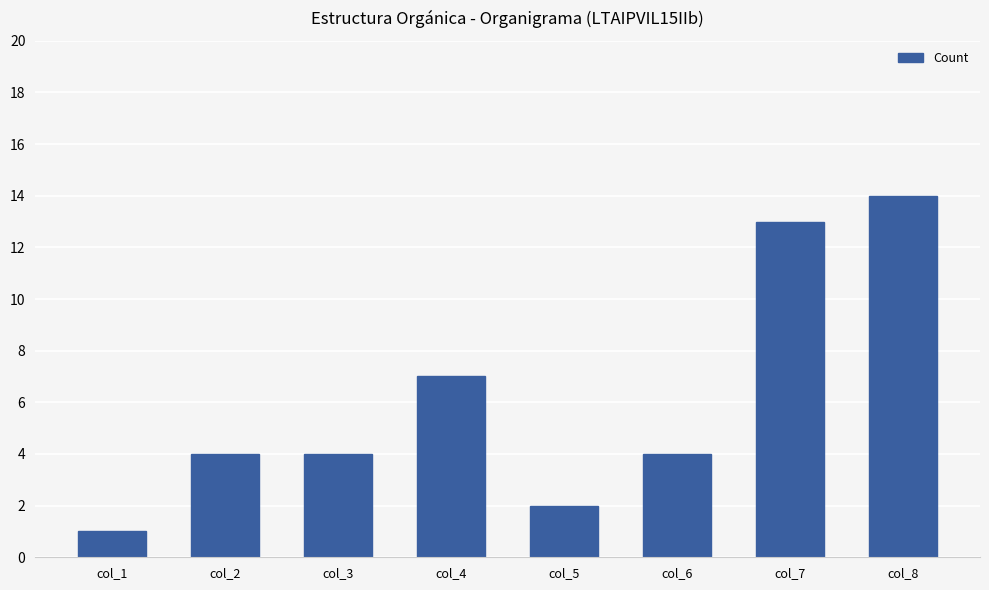

How many bars are there in total?

8